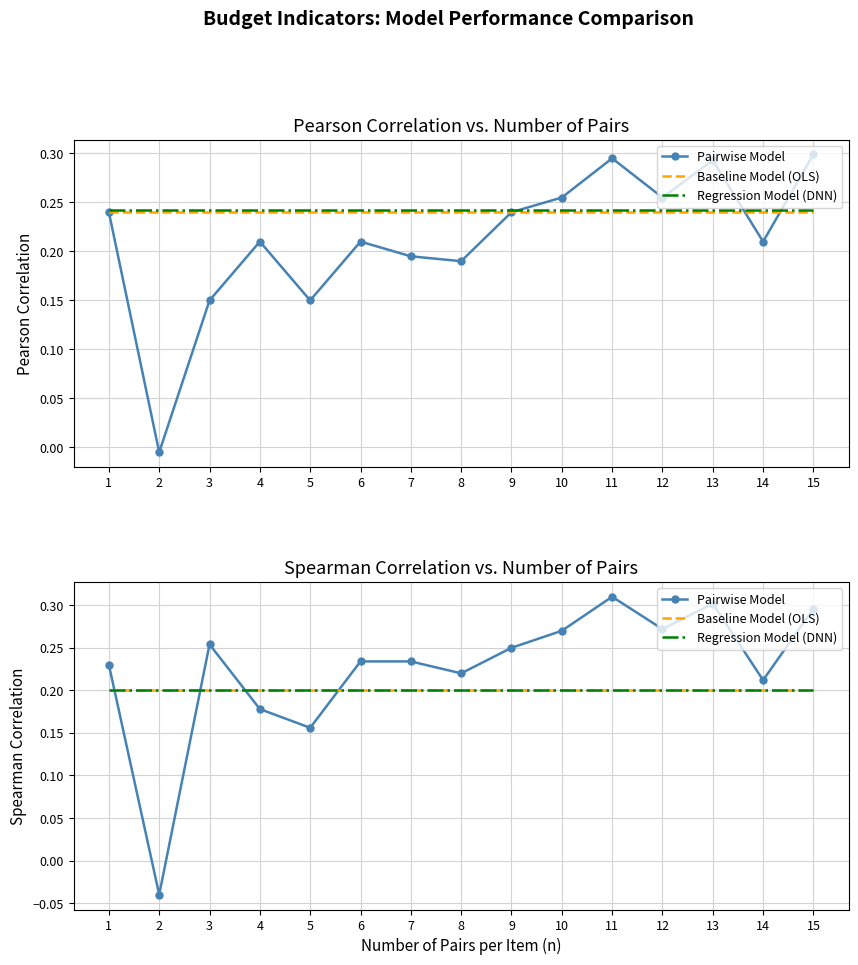

What is the average value of the Pairwise Model series?

0.2